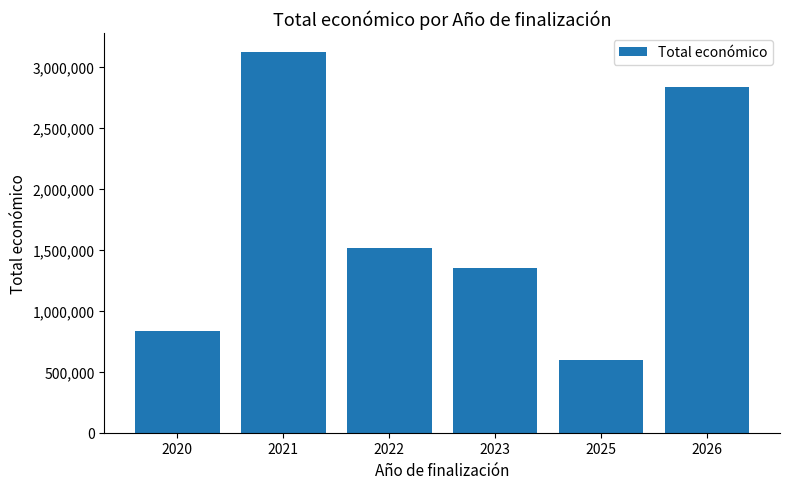

What is the greatest value displayed?

3122623